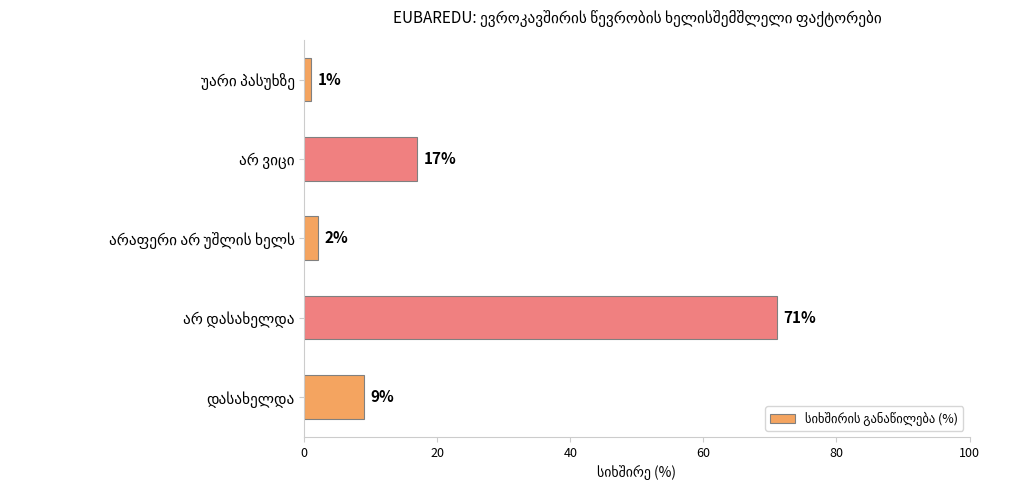

What is the sum of all values?

100